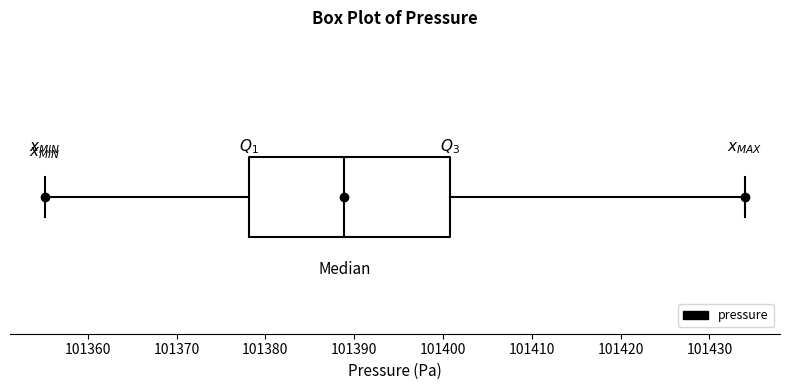

Transcribe this box plot: give where the median line is, the range the box spans, and where the two whiskers end, as read against the x-axis. The values are not printed on the chart, so give them approximately, as read against the axis.

median 101389, box 101378 to 101401, whiskers 101355 to 101434